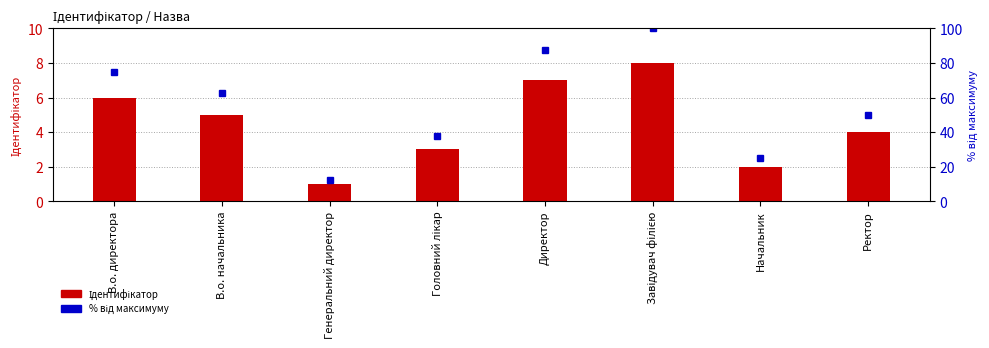

What is the difference between the Ідентифікатор values at Директор and В.о. директора?

1.0